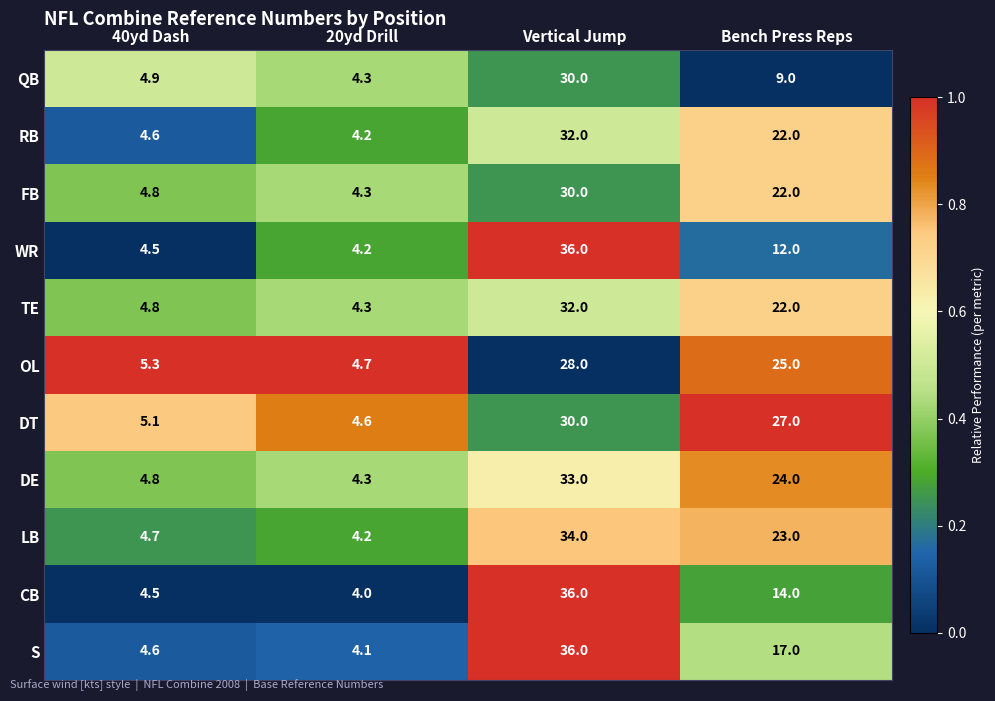

What is the approximate value of OL at 40yd Dash?

5.3